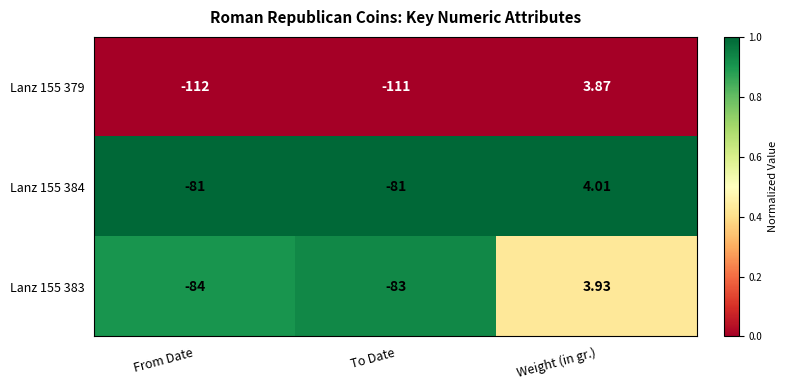

At which category does the chart reach its minimum across all series?

From Date